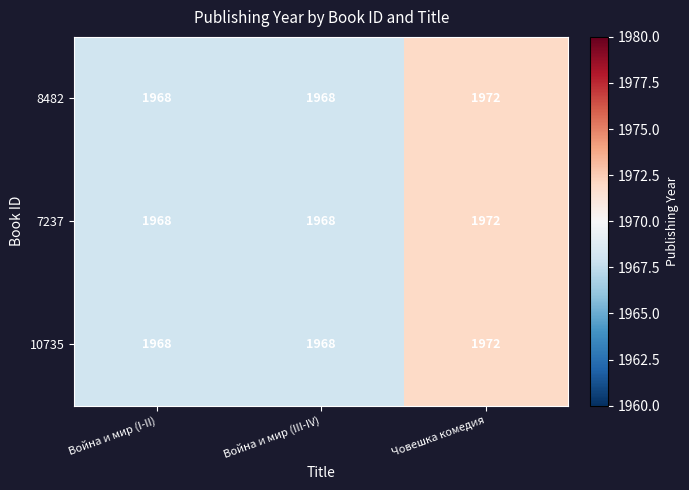

Reading left to right, transcribe all the data shown in this chart.

8482: 1968	1968	1972
7237: 1968	1968	1972
10735: 1968	1968	1972